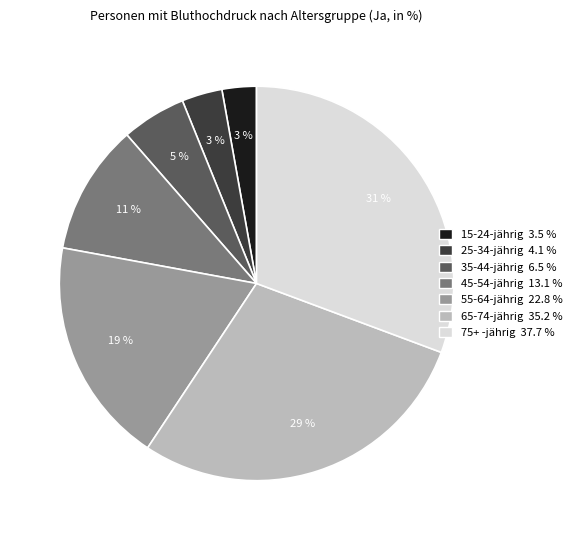

Combined, do 35-44-jährig 6.5 % and 15-24-jährig 3.5 % account for over 50%?

No